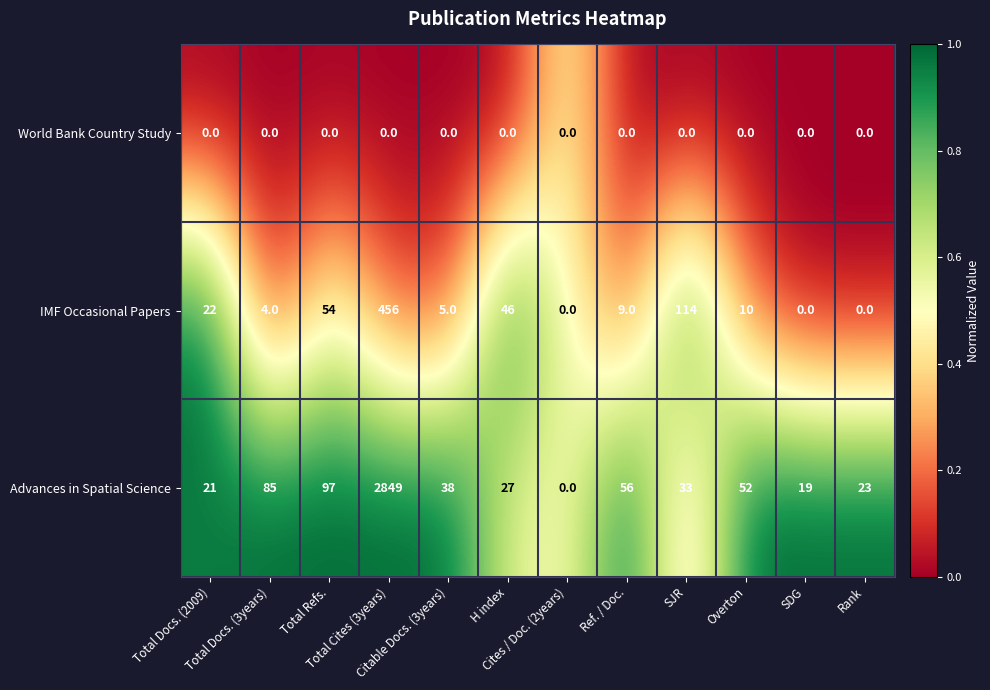

What is the difference between the highest and lowest values at H index?

46